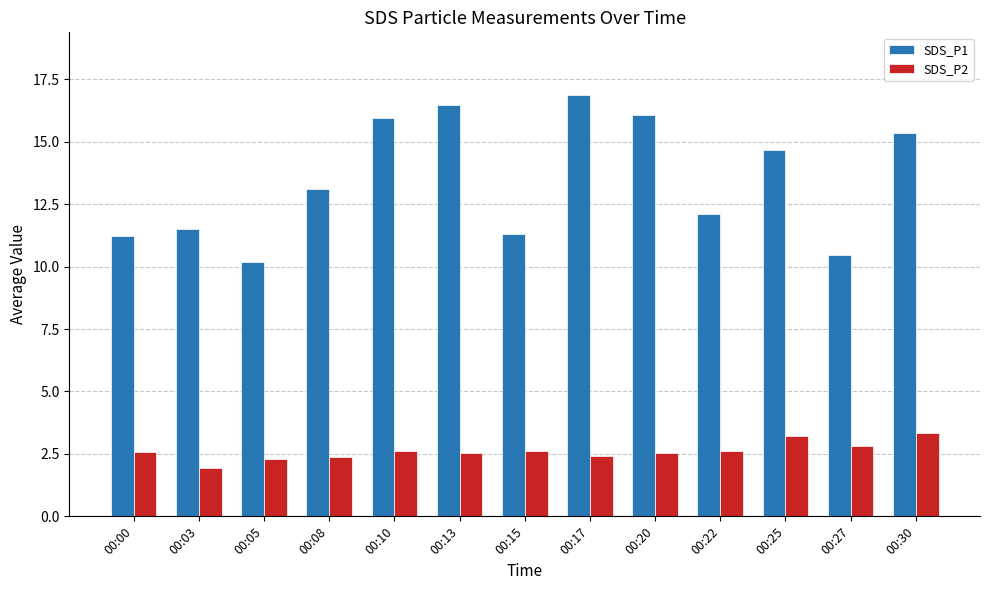

Where does the SDS_P2 series first go above 2?

00:00